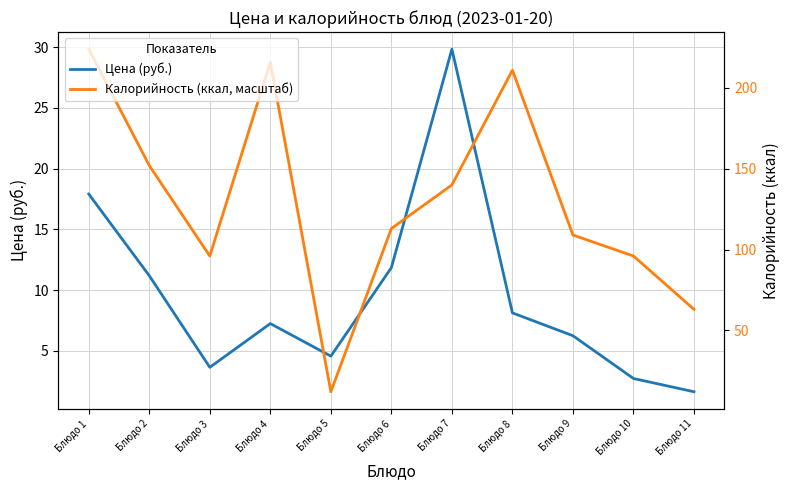

How many lines are shown in the chart?

2